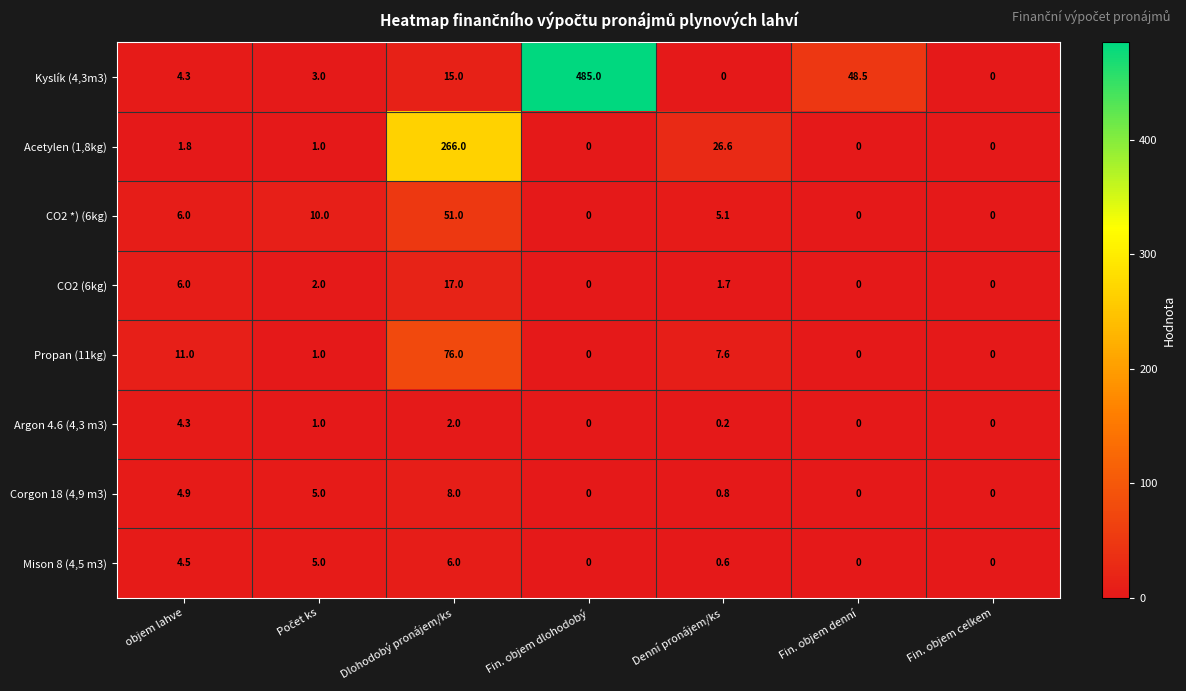

Which series has the largest total across all categories?

Kyslík (4,3m3)